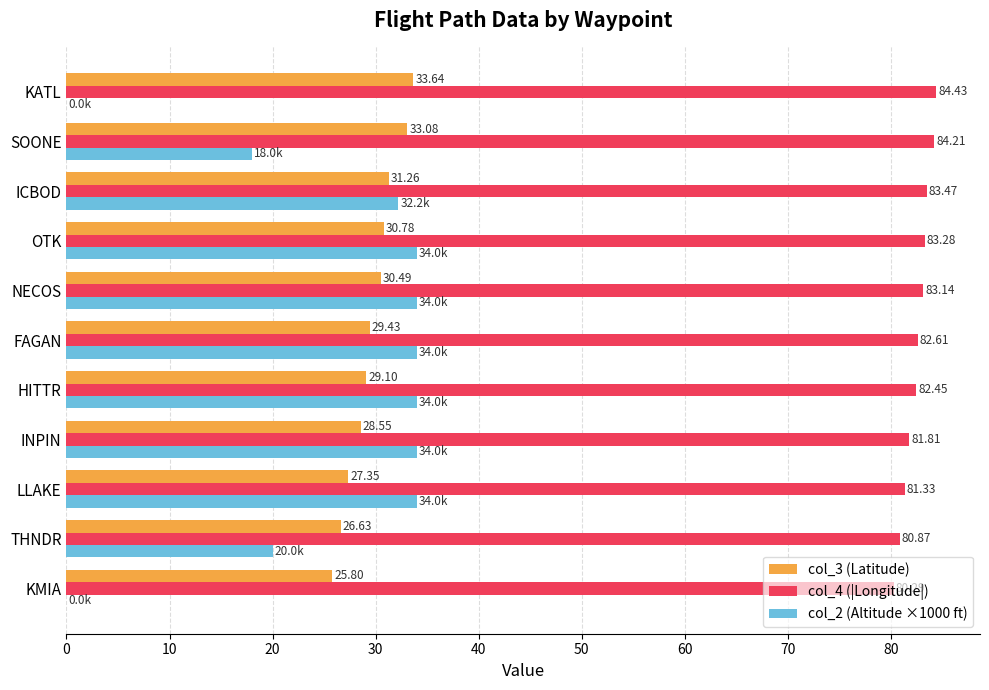

Which series changed the most between INPIN and NECOS?

col_3 (Latitude)